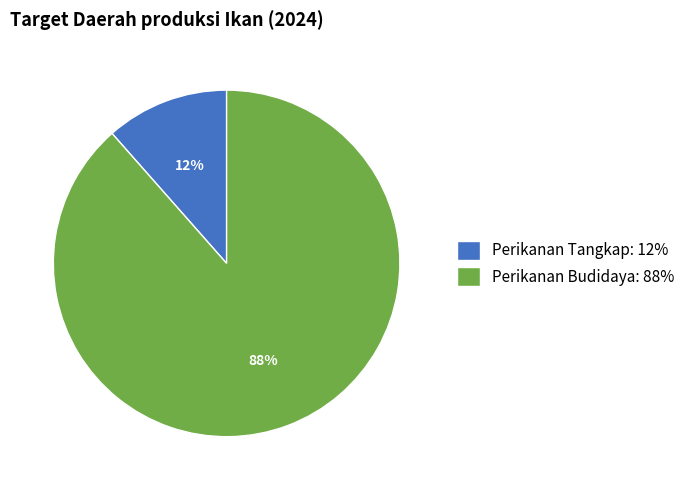

Rank the categories by value from highest to lowest.

Perikanan Budidaya, Perikanan Tangkap